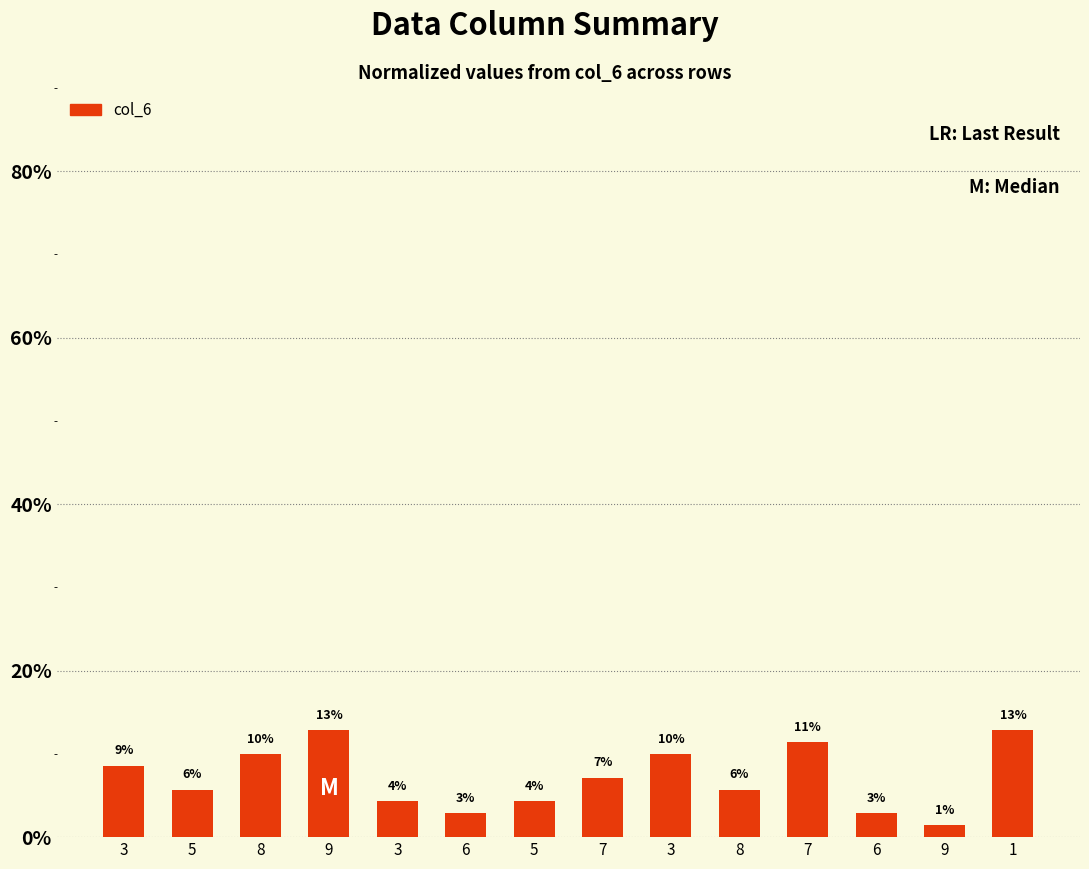

What is the label of the 9th bar from the left?

3